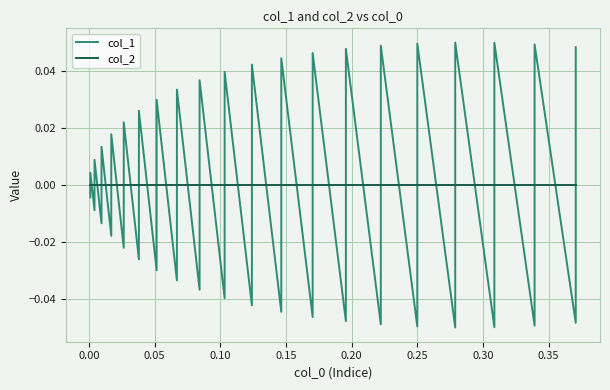

Which series ends up on top after the final intersection of col_2 and col_1?

col_1